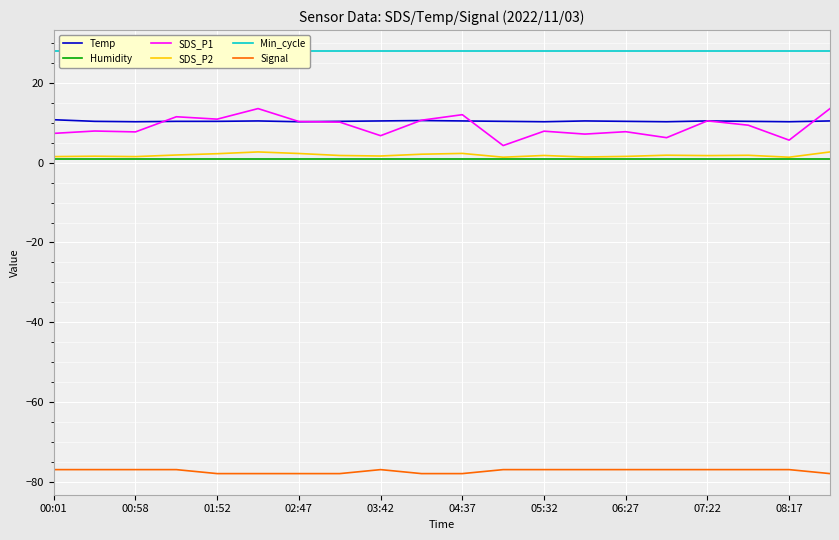

The Humidity series shows 1.0 at 02:47. True or false?

True